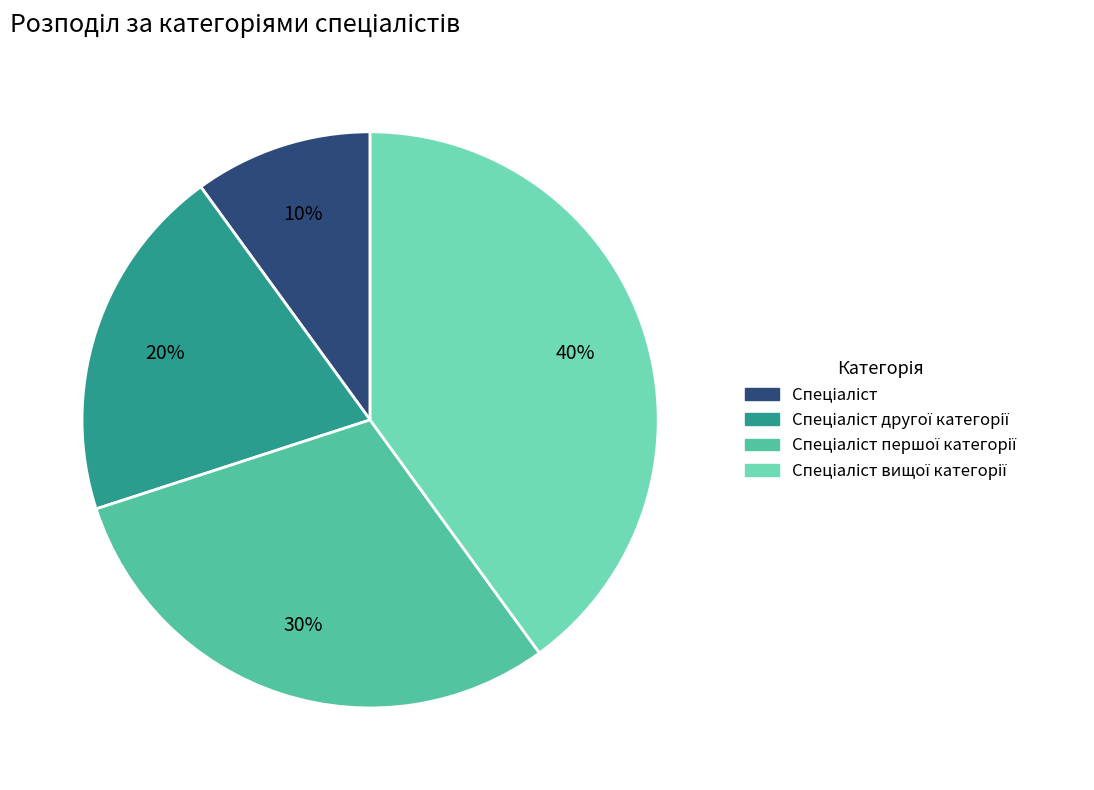

Is there any slice that represents more than half of the pie?

No